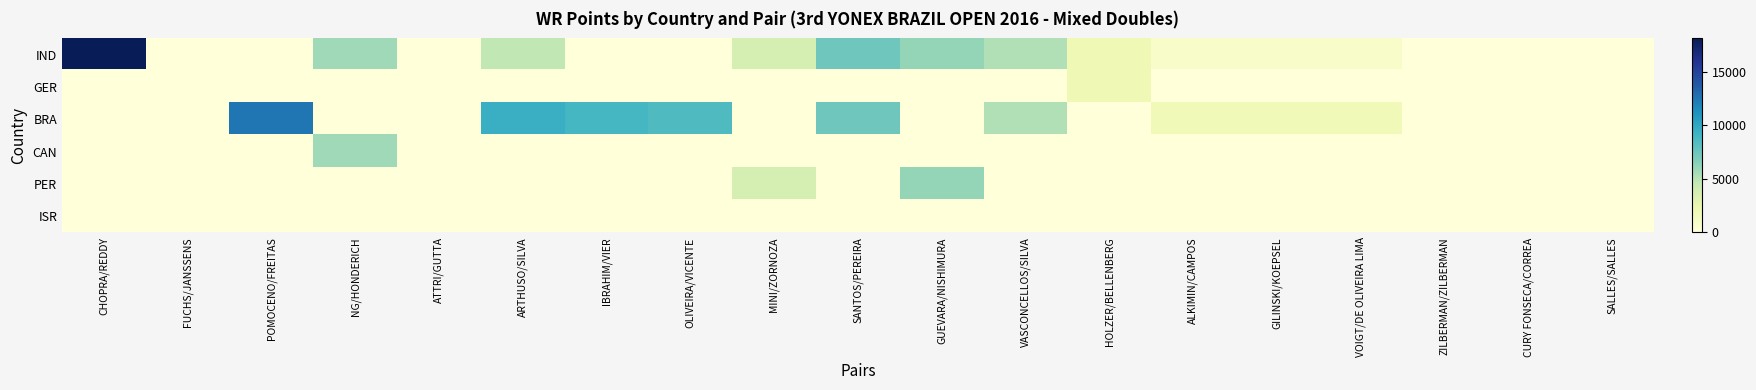

At which category does the chart reach its minimum across all series?

FUCHS/JANSSENS